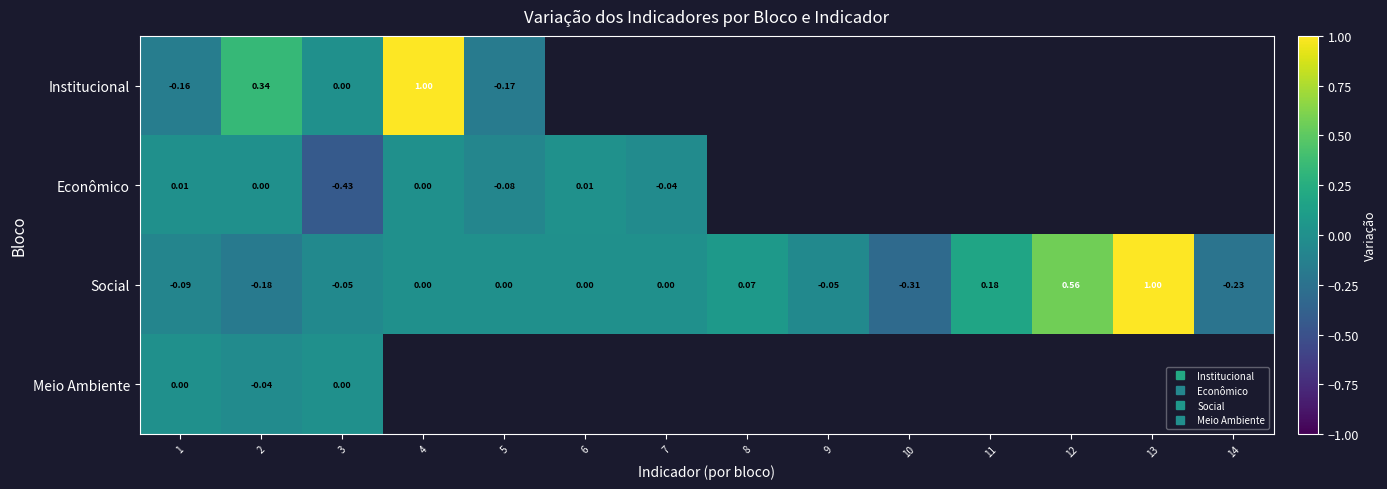

What is the lowest value of the Social series?

-0.3